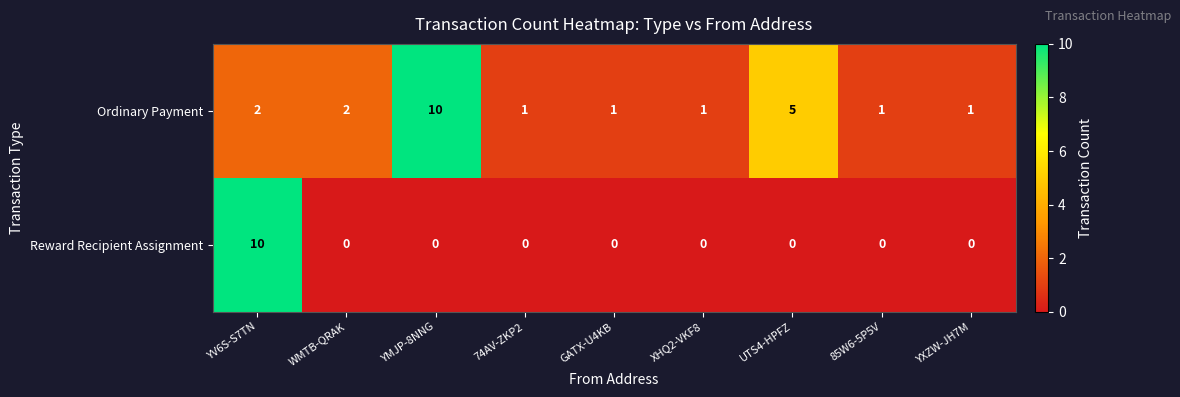

What is the greatest value displayed?

10